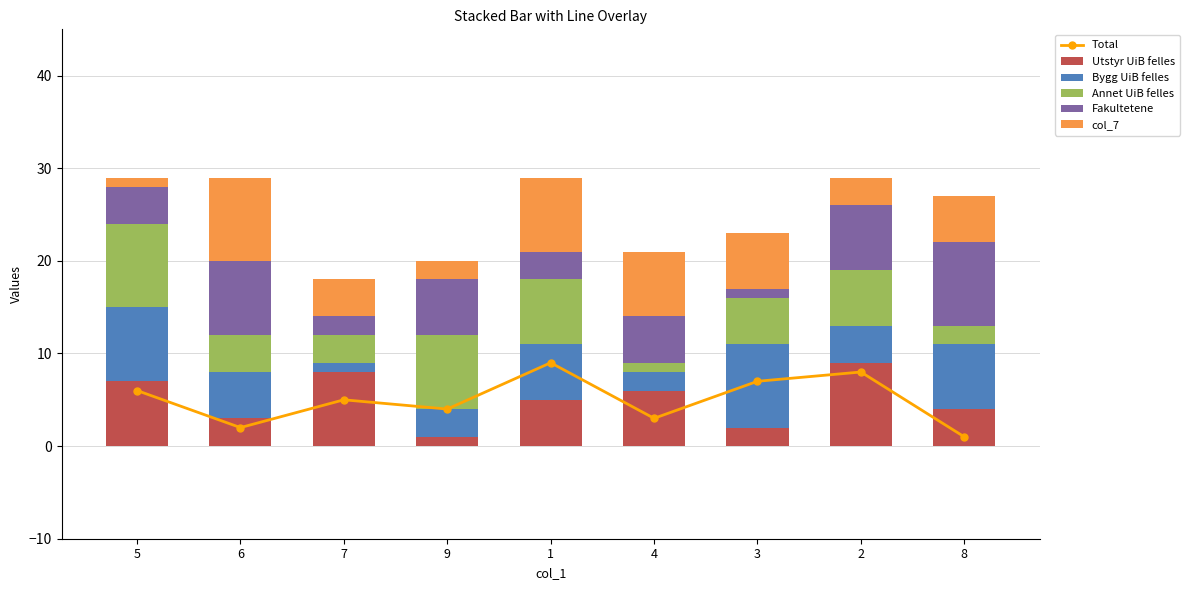

At which label does Annet UiB felles first exceed 5?

5